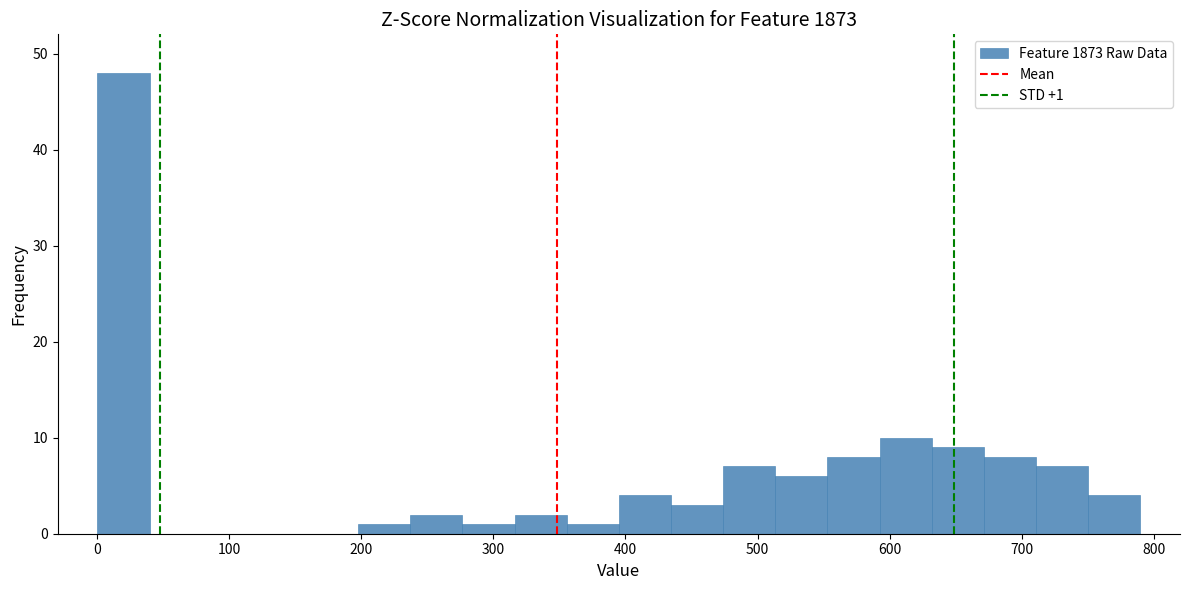

Around what value on the x-axis is the tallest bar? Give the approximate position of its centre, as read against the axis.

20